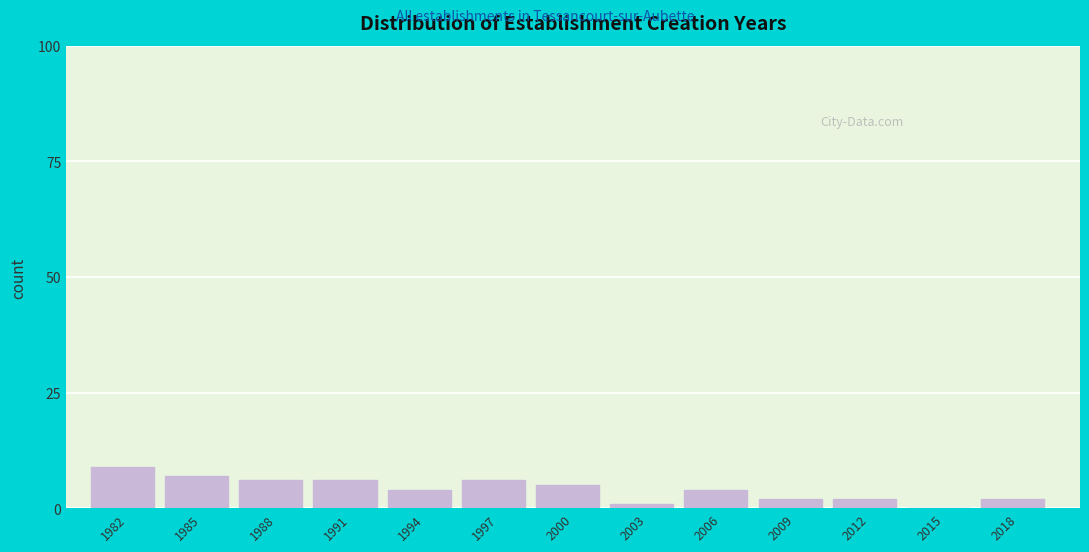

Reading right to left, transcribe all the data shown in this chart.

2018=2	2015=0	2012=2	2009=2	2006=4	2003=1	2000=5	1997=6	1994=4	1991=6	1988=6	1985=7	1982=9